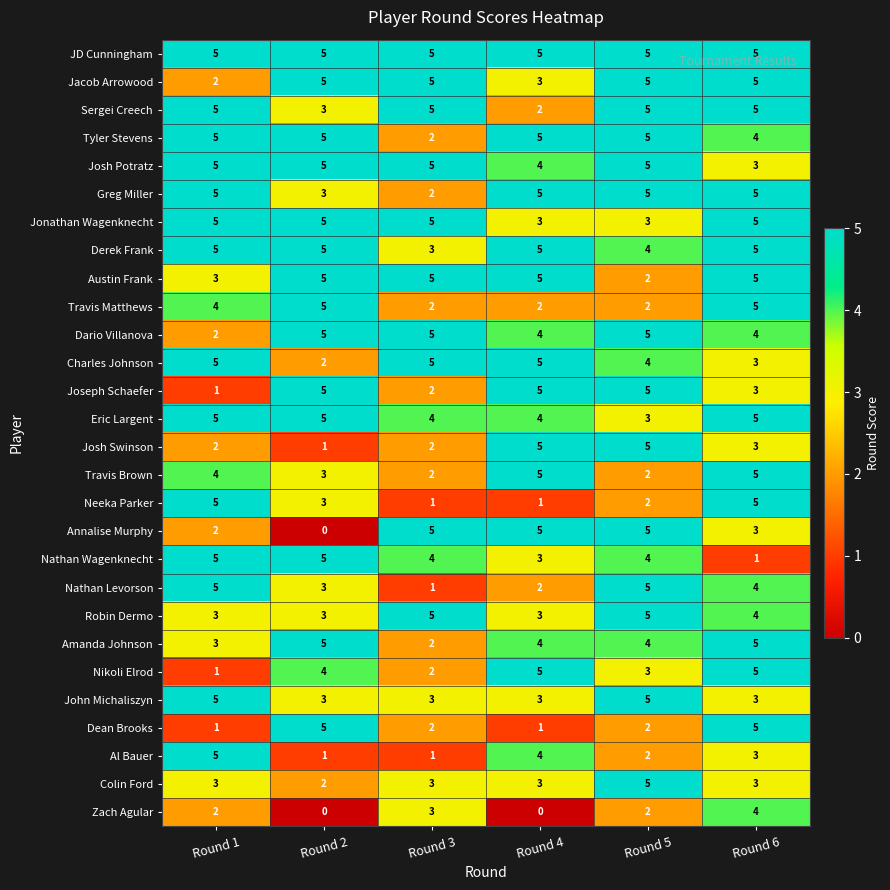

What is the difference between the highest and lowest values at Round 3?

4